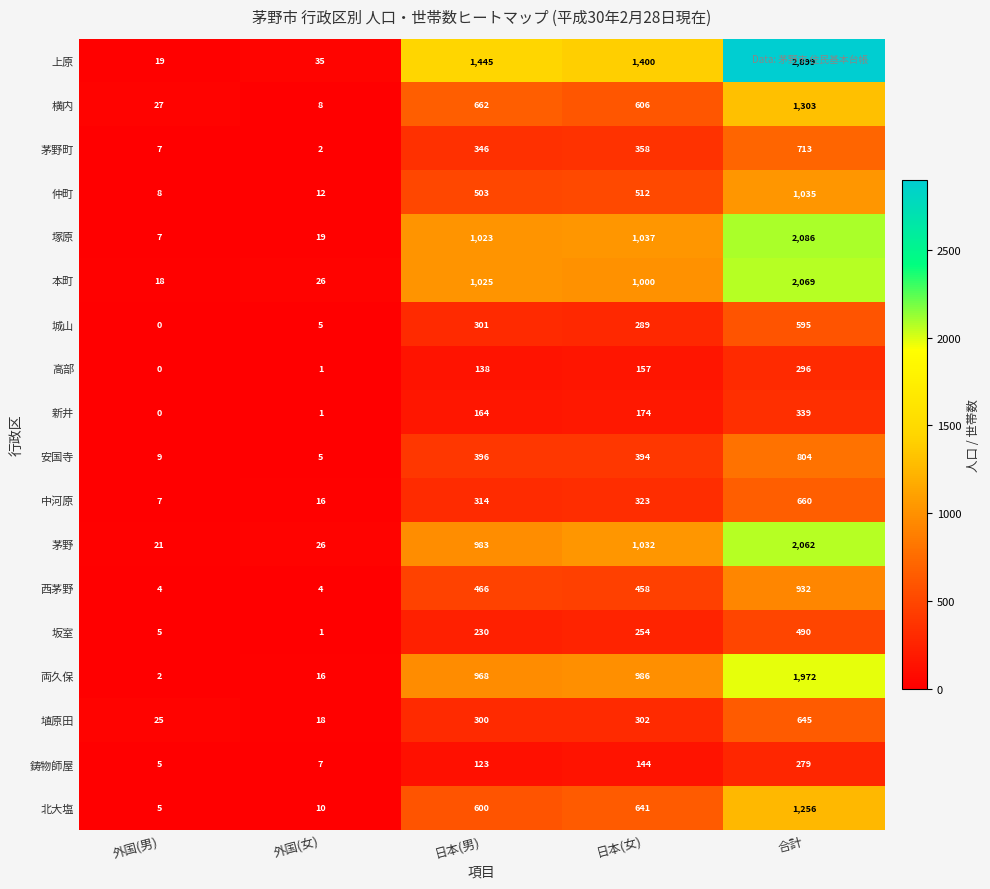

How many distinct data groups are displayed?

18